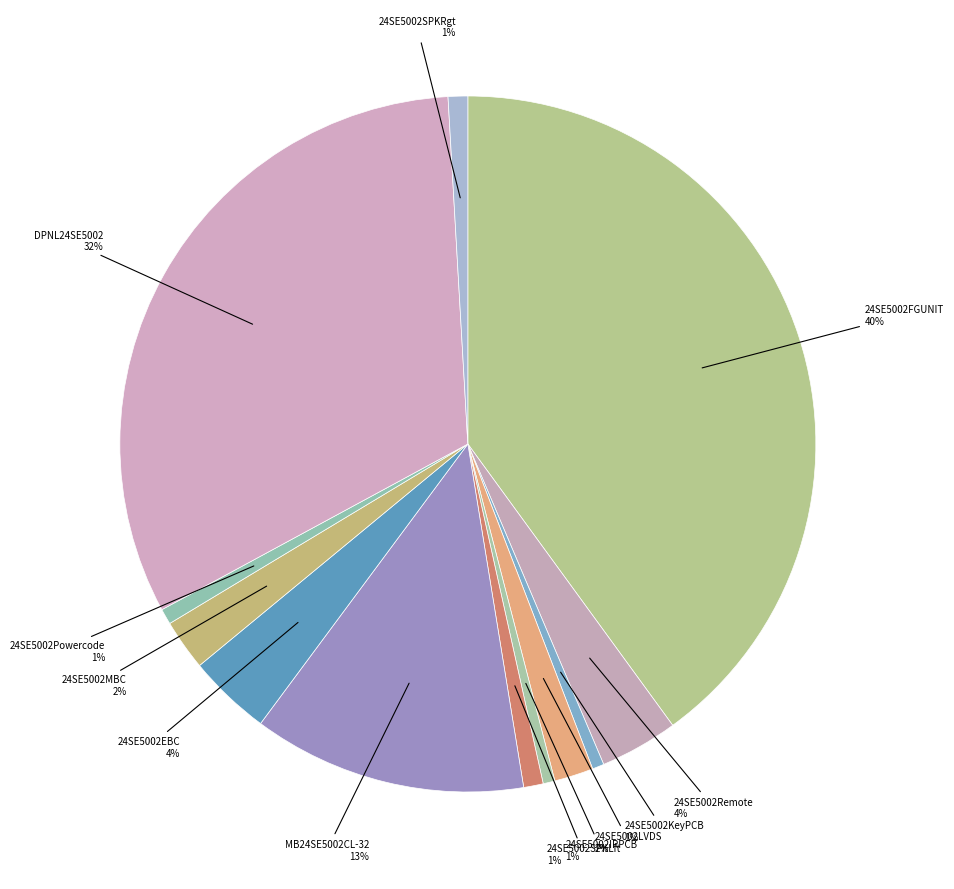

How many slices are in this pie chart?

12